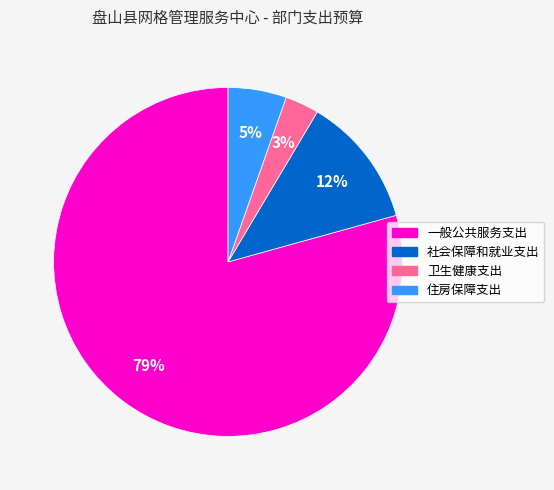

Combined, do 住房保障支出 and 社会保障和就业支出 account for over 50%?

No